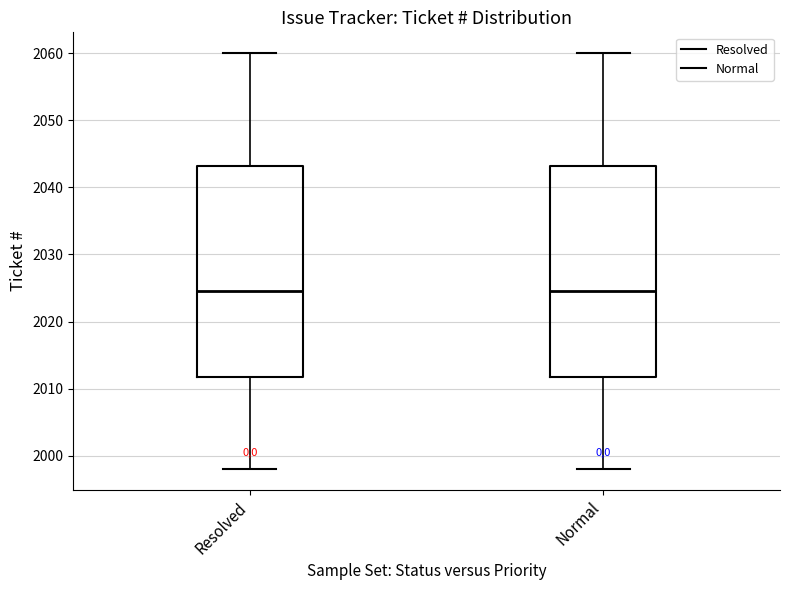

Reading left to right, read every box against the y-axis: the position of its median line, the range the box covers, and the ends of its whiskers. The values are not printed on the chart, so give them approximately, as read against the axis.

Resolved: median 2025, box 2012 to 2043, whiskers 1998 to 2060
Normal: median 2025, box 2012 to 2043, whiskers 1998 to 2060